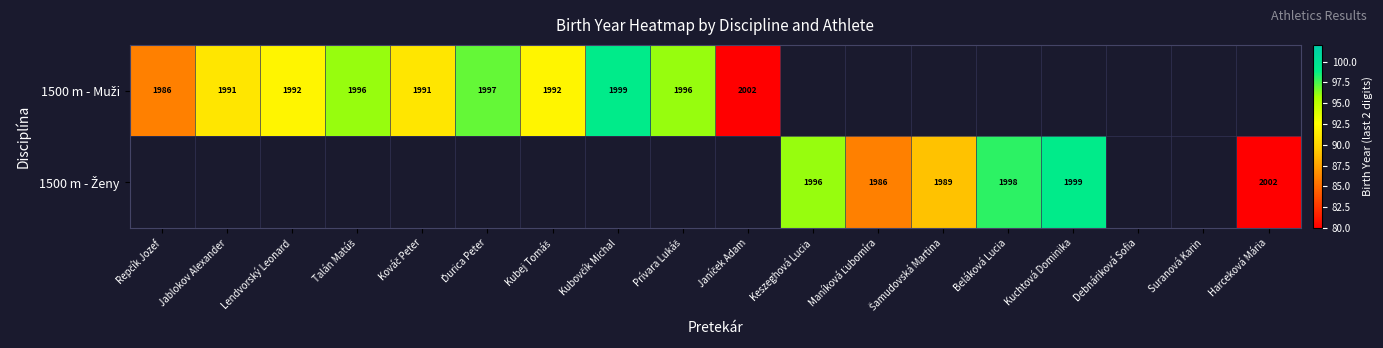

Is it true that 1500 m - Muži equals 47.1 at Lendvorský Leonard?

False